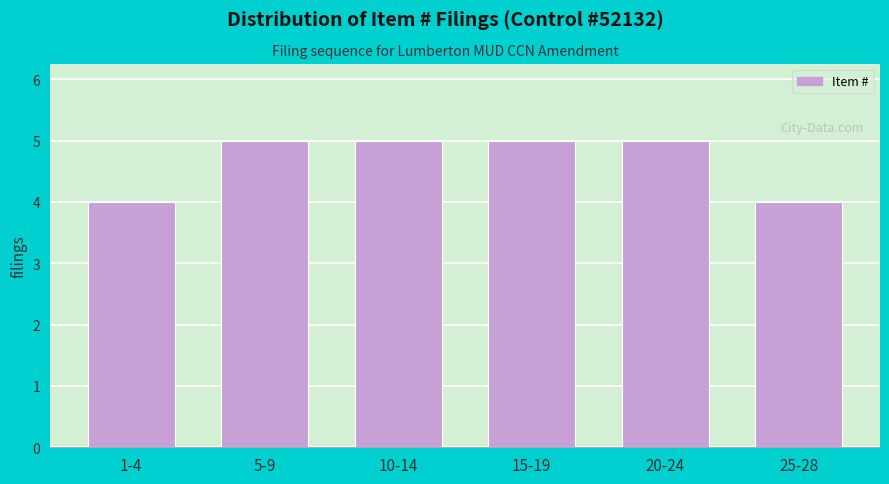

Reading left to right, extract all data points from this chart.

4	5	5	5	5	4